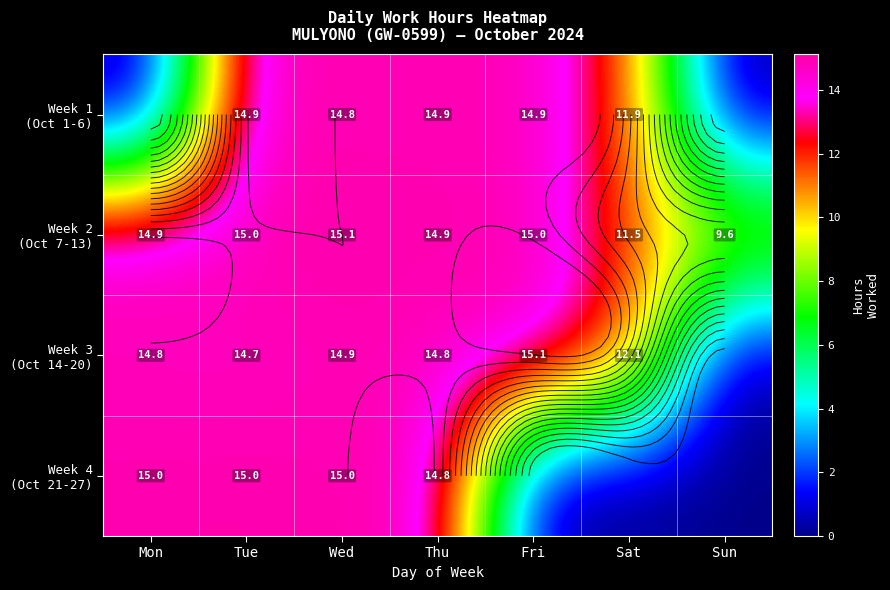

Which category has the lowest value in the Week 2 (Oct 7-13) series?

Sun